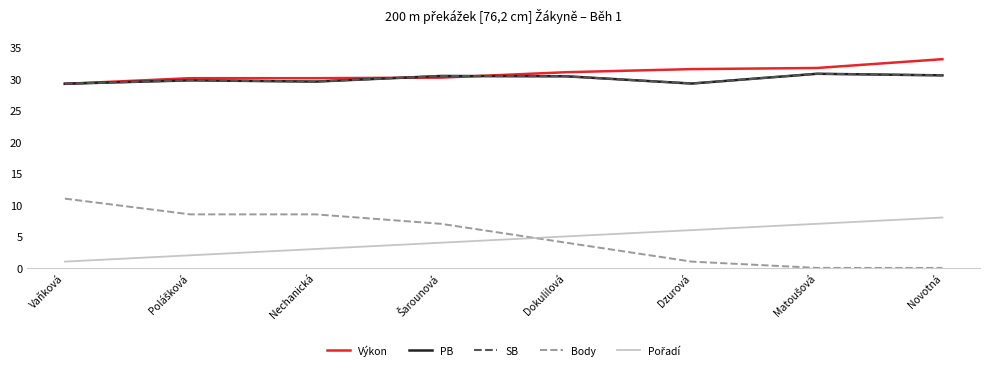

What is the label of the 2nd point from the left?

Polášková